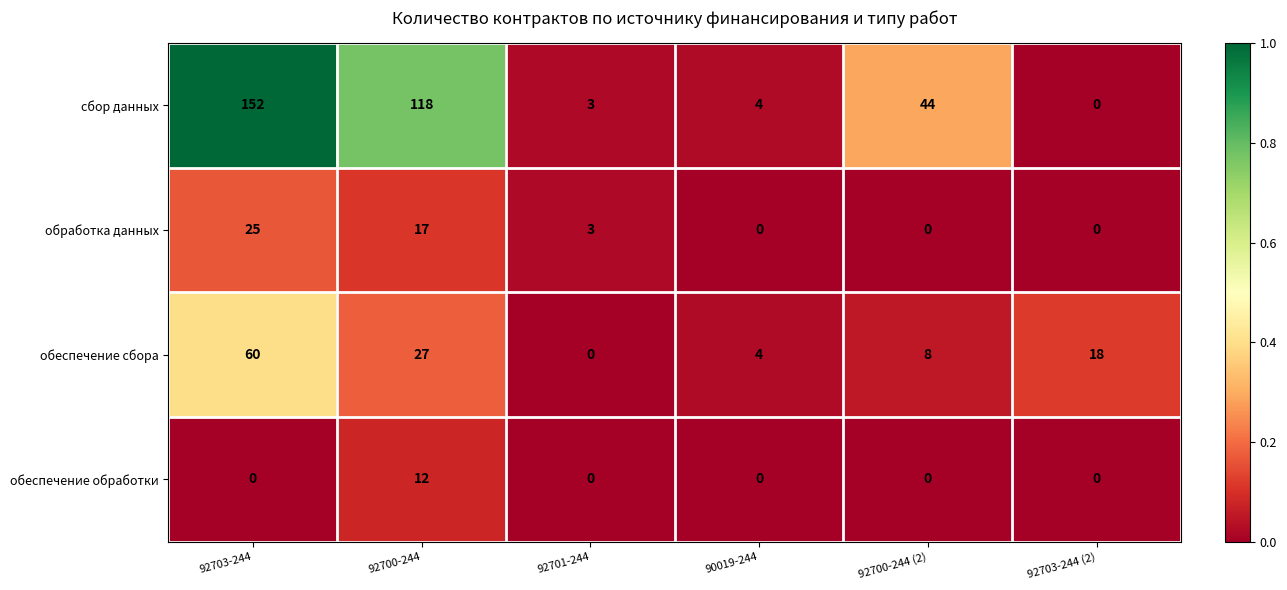

How many values in обработка данных are above zero?

3